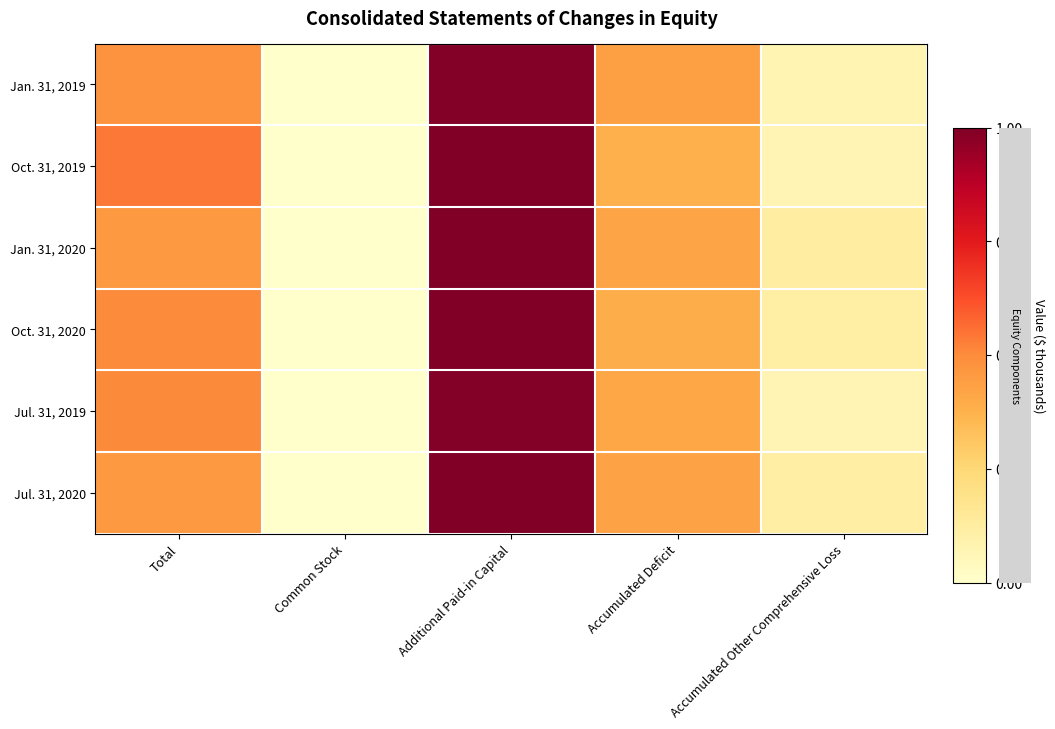

List the series in order of their peak value, highest first.

Oct. 31, 2020, Jul. 31, 2020, Jan. 31, 2020, Oct. 31, 2019, Jul. 31, 2019, Jan. 31, 2019